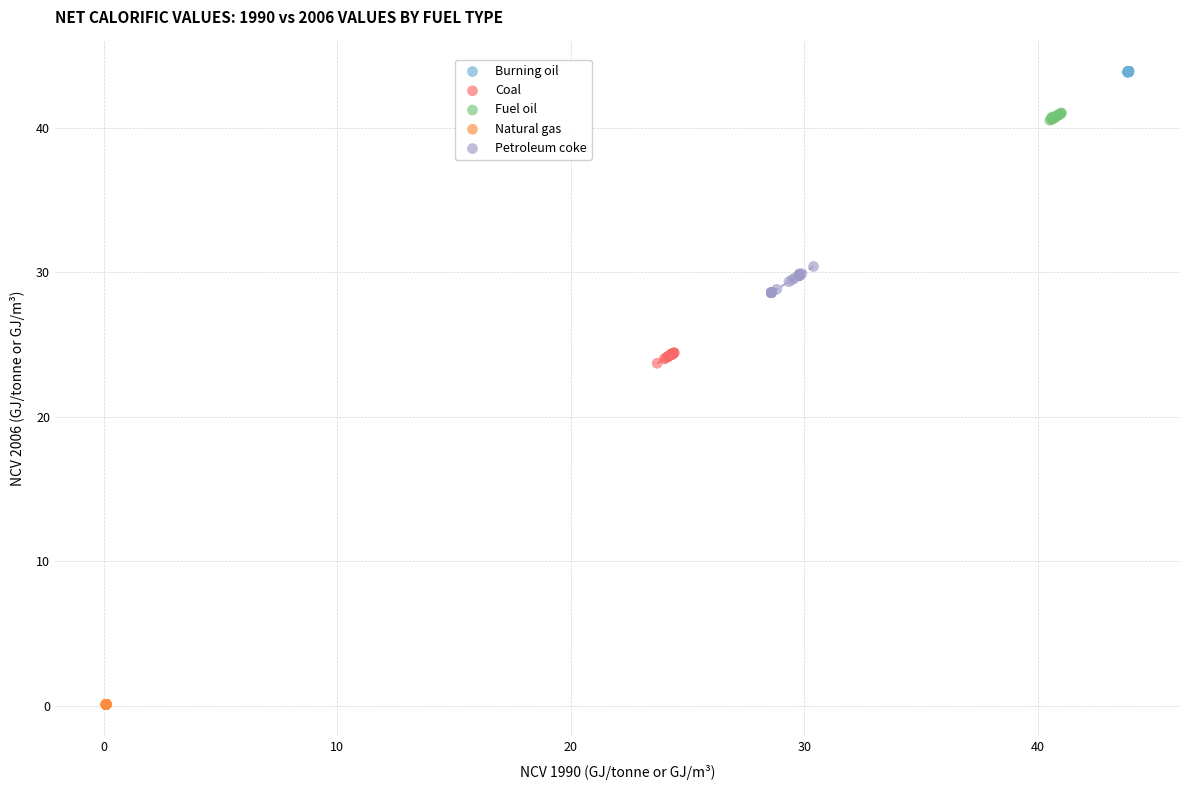

Which series reaches the minimum Y coordinate?

Natural gas